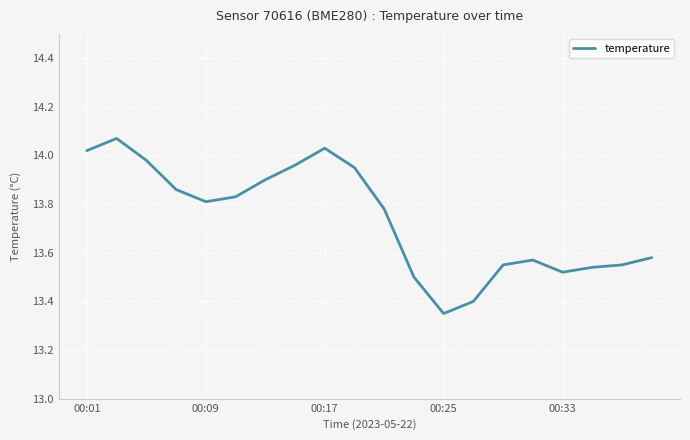

Which category has the lowest value across all series?

00:25